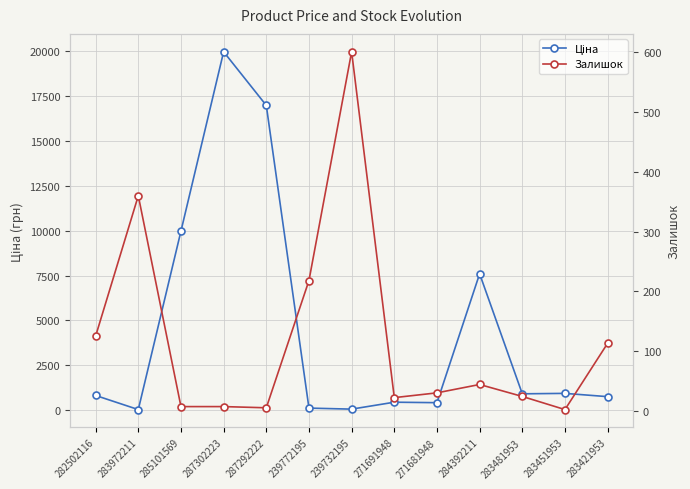

What is the smallest value displayed?

2.0